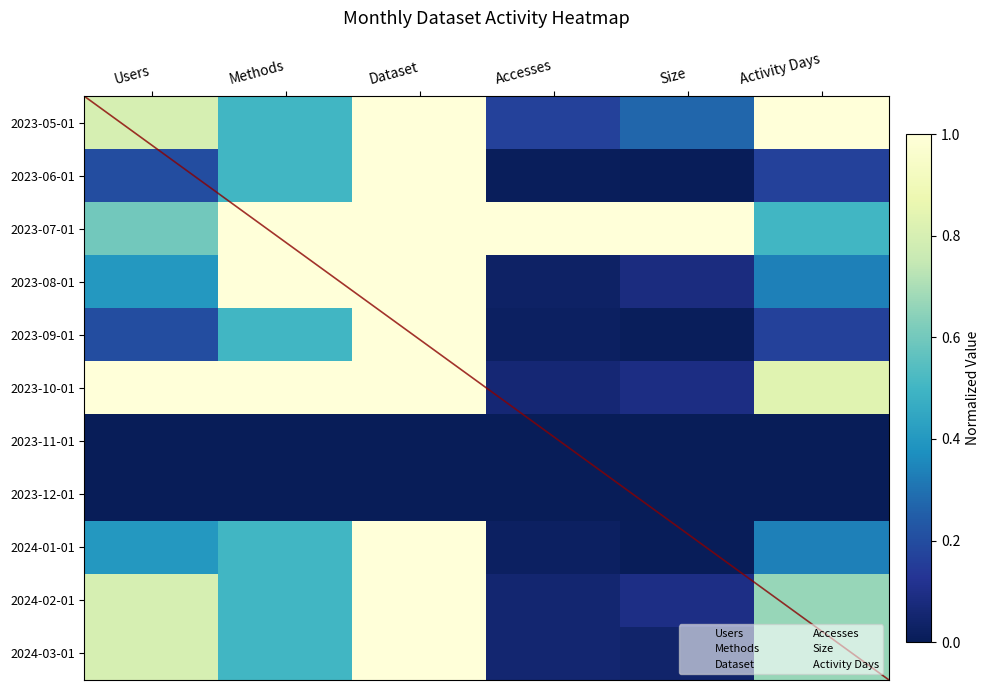

Is it true that 2023-07-01 equals 0.9 at Users?

False